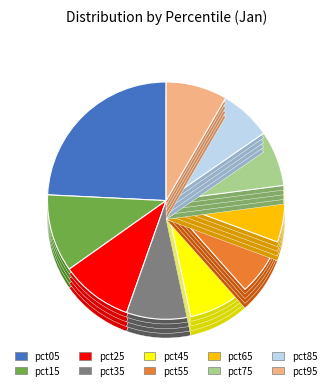

What is the largest slice in the pie chart?

pct05